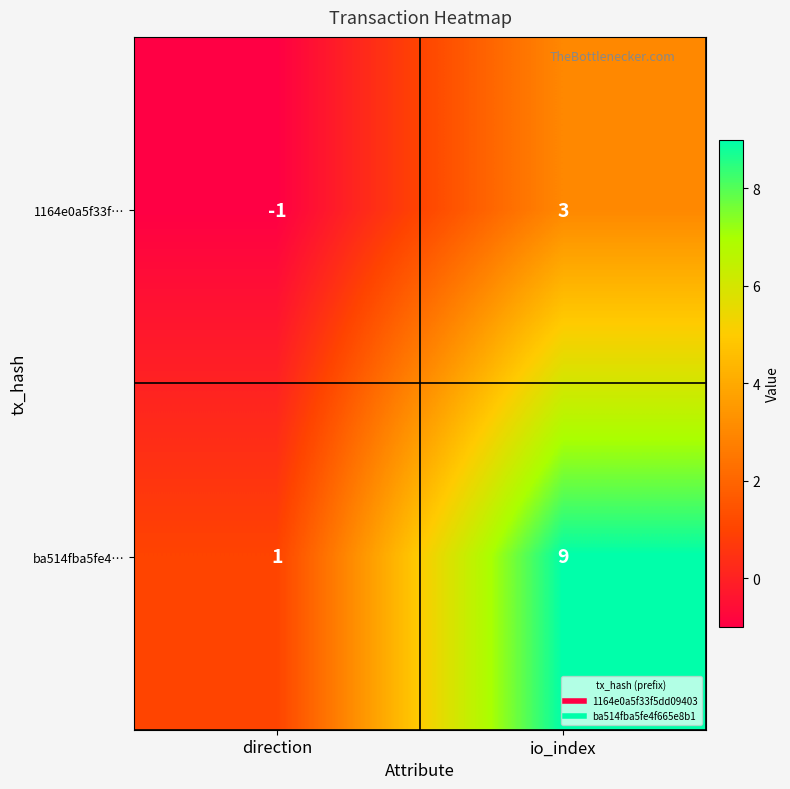

What is the difference between the ba514fba5fe4… values at io_index and direction?

8